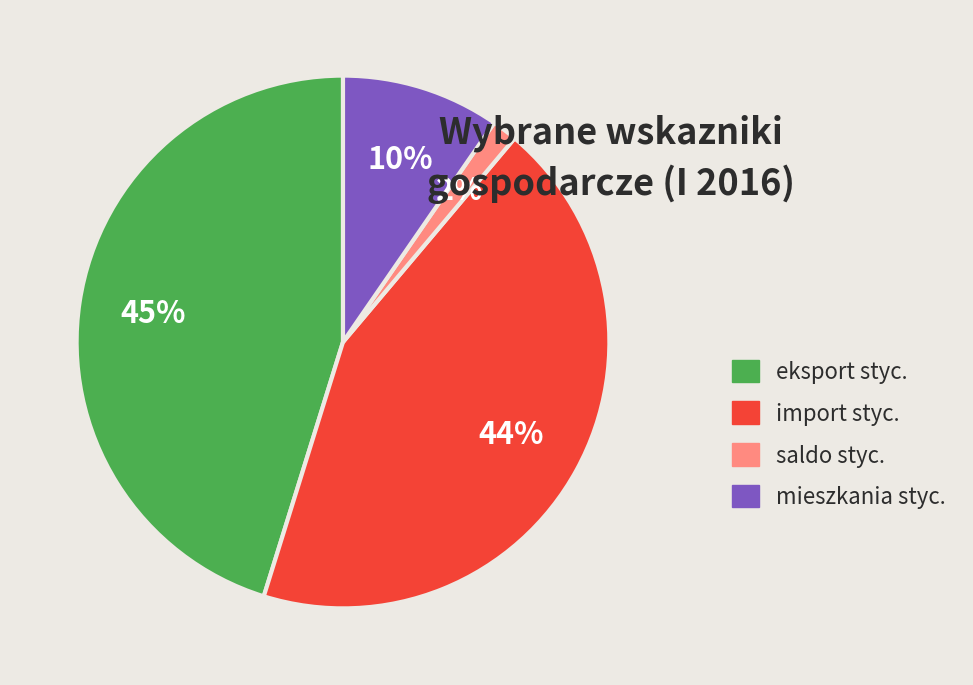

Combined, do import styc. and saldo styc. account for over 50%?

No